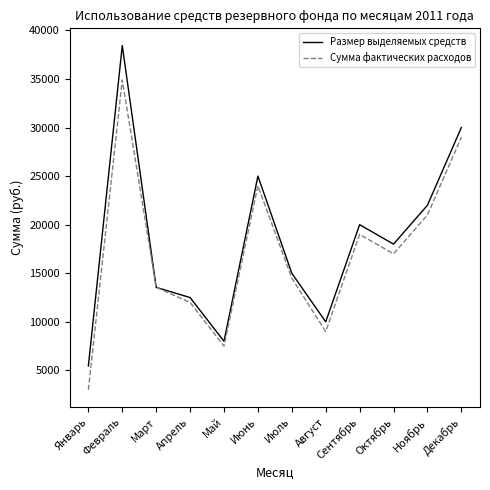

Rank the series at Февраль from highest to lowest value.

Размер выделяемых средств, Сумма фактических расходов